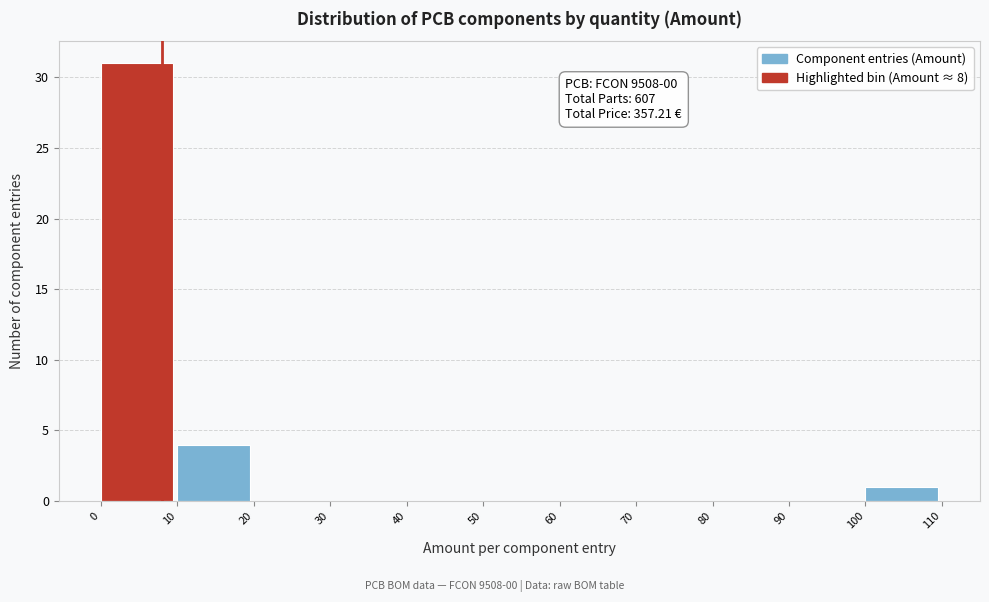

Over which range of the x-axis is the bar tallest?

0 to 10